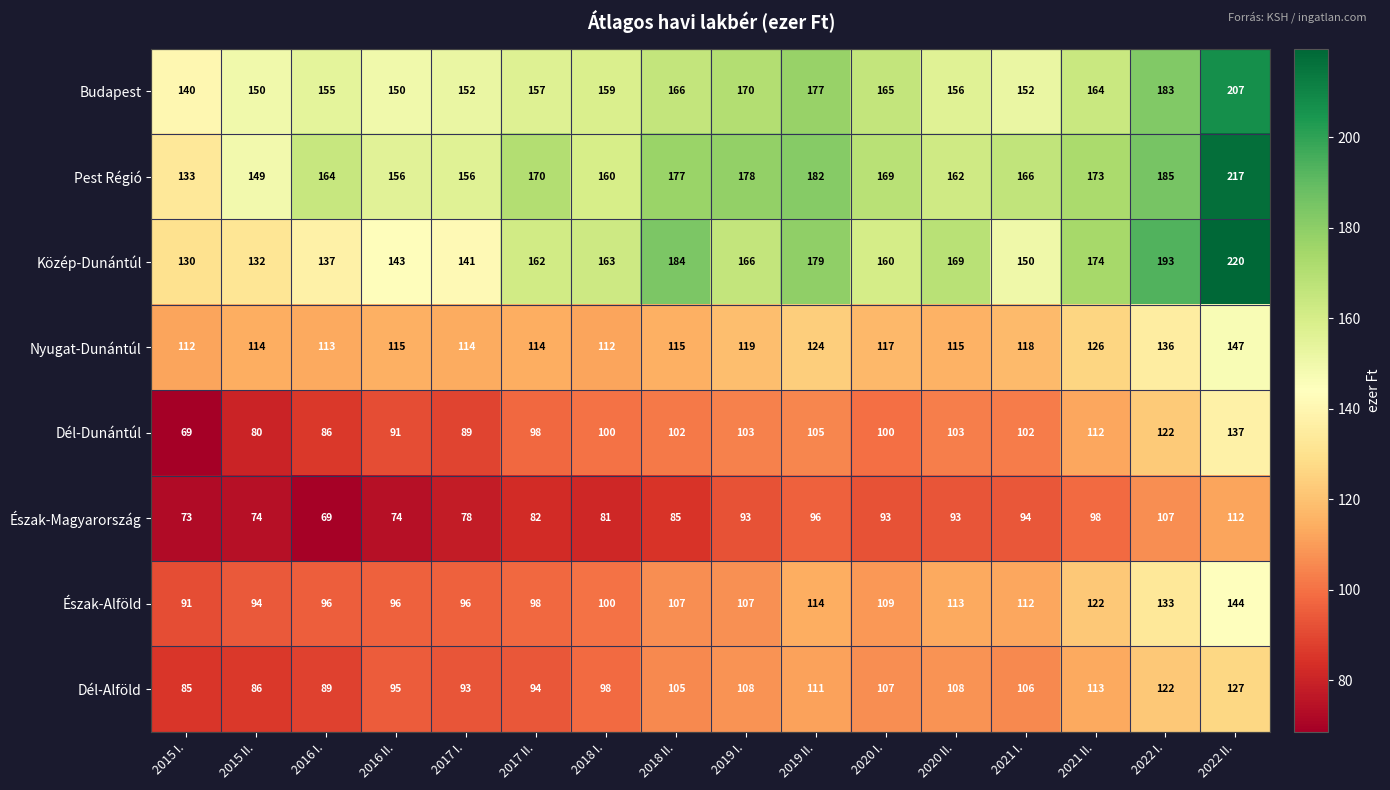

List the series in order of their peak value, highest first.

Közép-Dunántúl, Pest Régió, Budapest, Nyugat-Dunántúl, Észak-Alföld, Dél-Dunántúl, Dél-Alföld, Észak-Magyarország